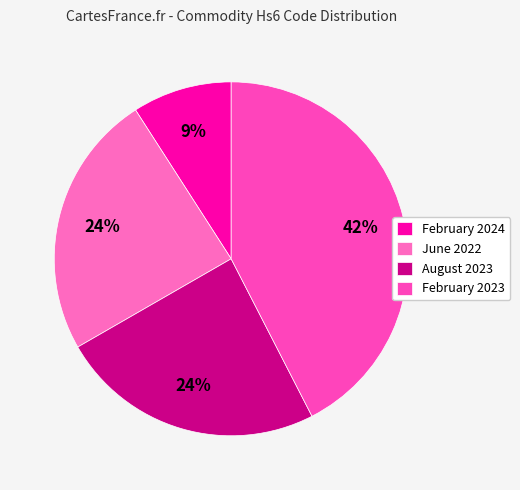

Is February 2024 the majority of the pie?

No